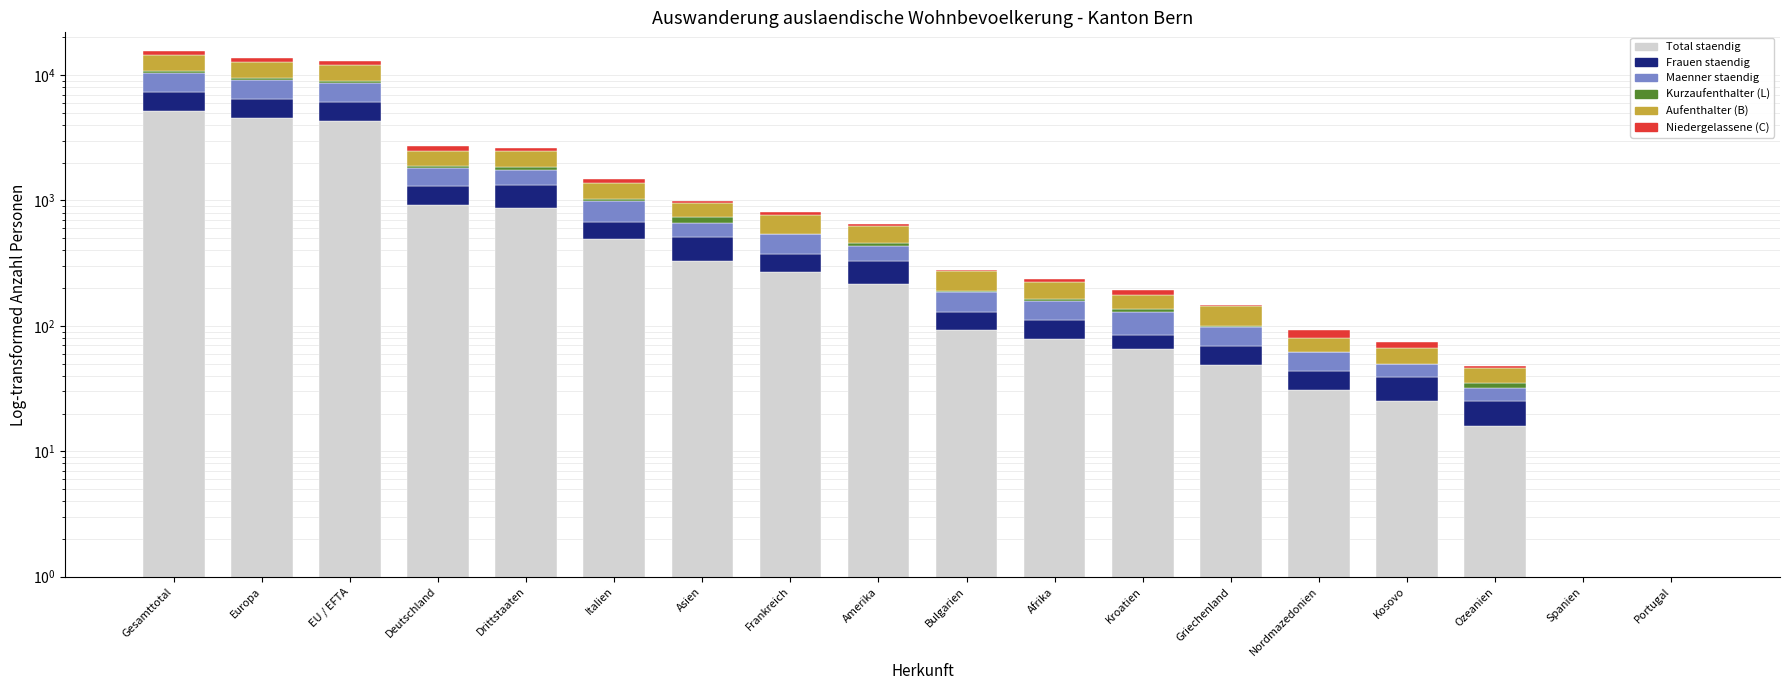

What is the total value across all series at Griechenland?

147